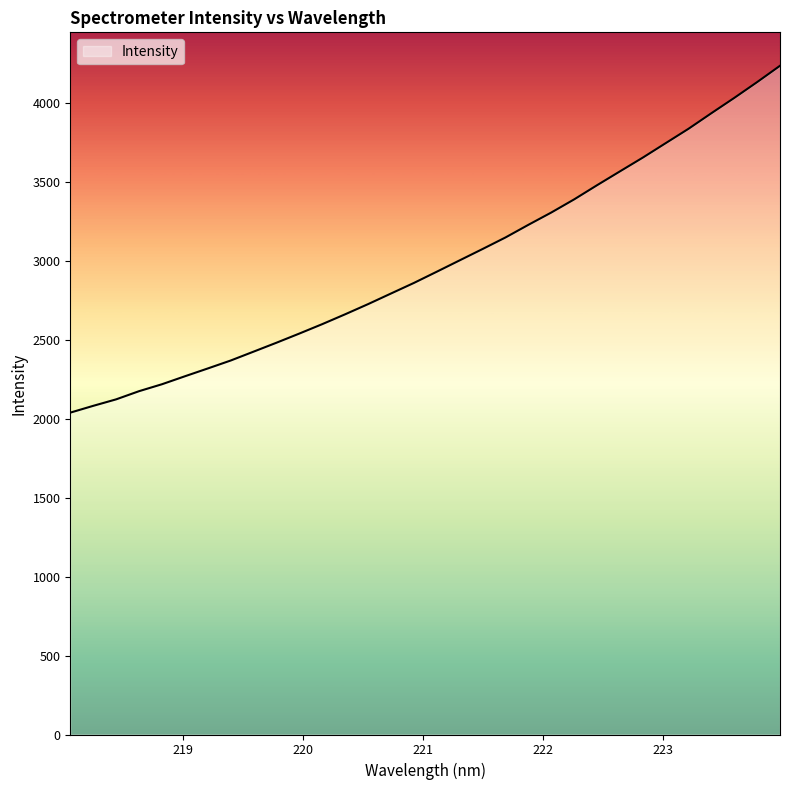

Reading left to right, extract all data points from this chart.

2039.4	2082.4	2123.5	2175.3	2219.3	2269.8	2319.3	2369.6	2425.9	2482.5	2540.7	2600.3	2662.8	2727.1	2794.3	2861.2	2932.4	3004.4	3076.2	3149.3	3229.4	3307.3	3390.6	3480.3	3568.0	3655.2	3746.8	3838.1	3936.7	4033.6	4133.8	4237.2